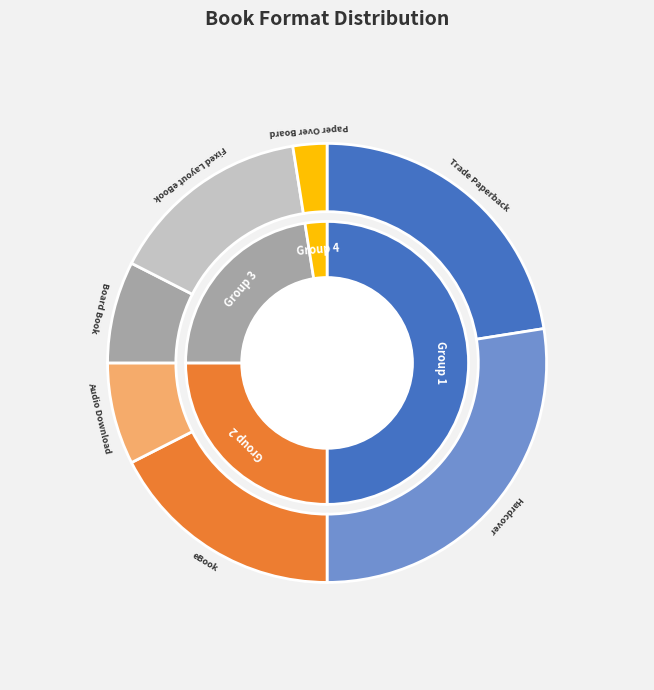

What is the largest slice in the pie chart?

Hardcover